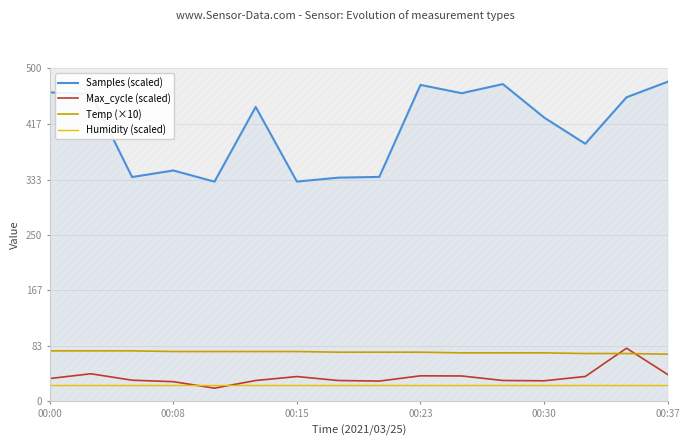

Reading right to left, extract all data points from this chart.

Samples (scaled): 480.0	456.6	386.9	426.3	476.5	462.8	475.2	337.1	336.0	330.1	442.2	330.0	346.8	336.9	461.7	464.0
Max_cycle (scaled): 40.5	80.0	37.6	31.1	31.5	38.3	38.5	30.6	31.5	37.4	31.5	20.0	29.8	32.0	41.6	34.5
Temp (×10): 71.0	72.0	72.0	73.0	73.0	73.0	74.0	74.0	74.0	75.0	75.0	75.0	75.0	76.0	76.0	76.0
Humidity (scaled): 25.0	25.0	25.0	25.0	25.0	25.0	25.0	25.0	25.0	25.0	25.0	25.0	25.0	25.0	25.0	25.0